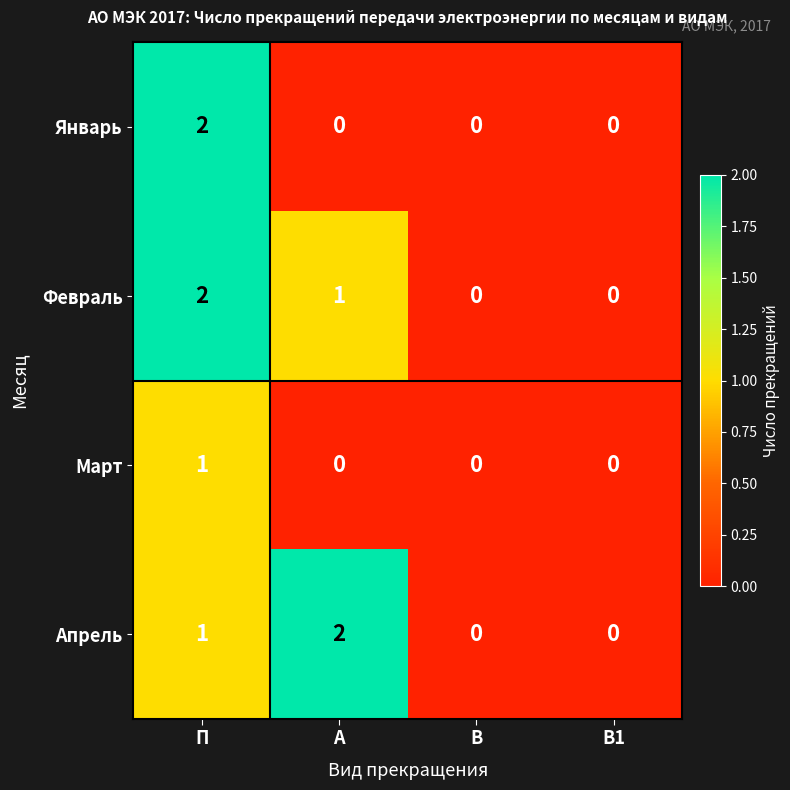

Is it true that Январь equals 0 at В1?

True